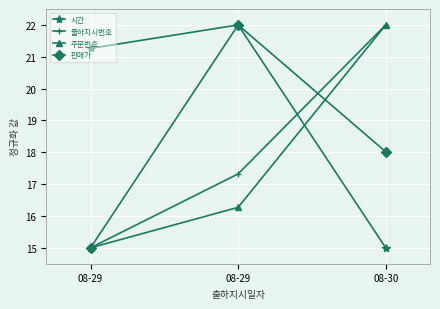

Where is 판매가 nearest to the value 18?

08-30